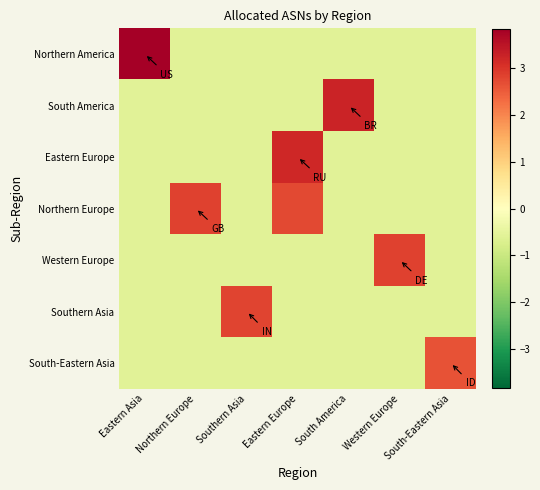

Between Northern Europe and Southern Asia, which series saw the biggest shift?

Northern Europe